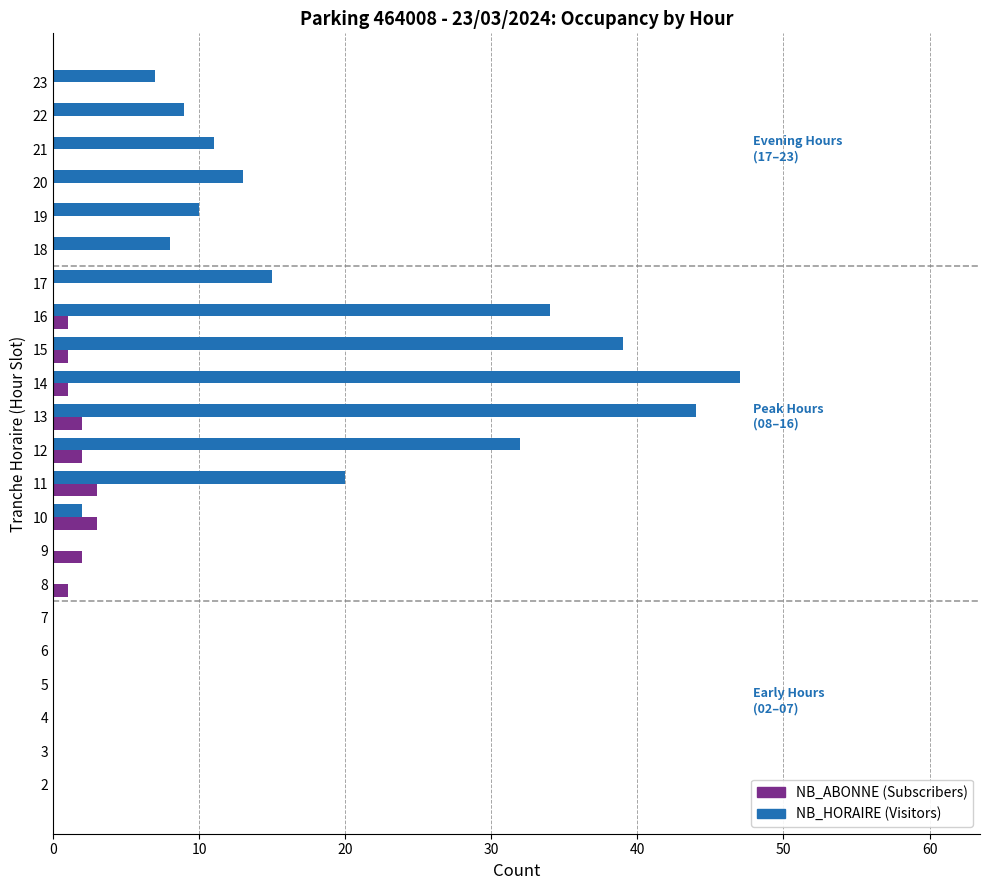

Which category has the highest value across all series?

14